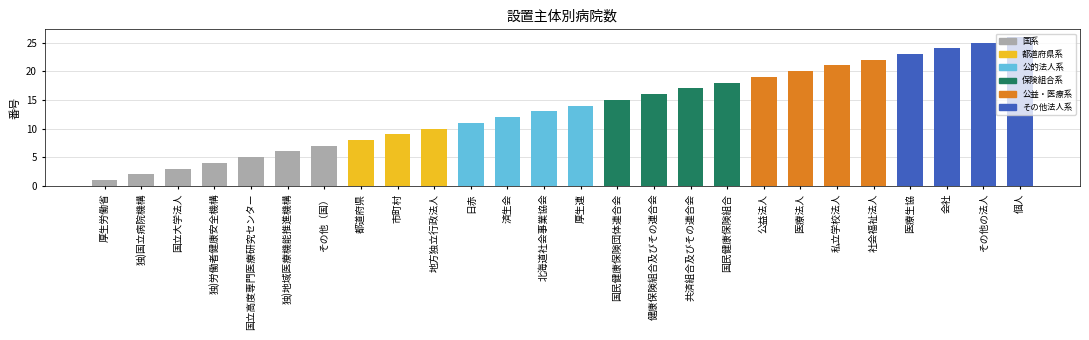

What is the value of the 17th bar from the left?

17